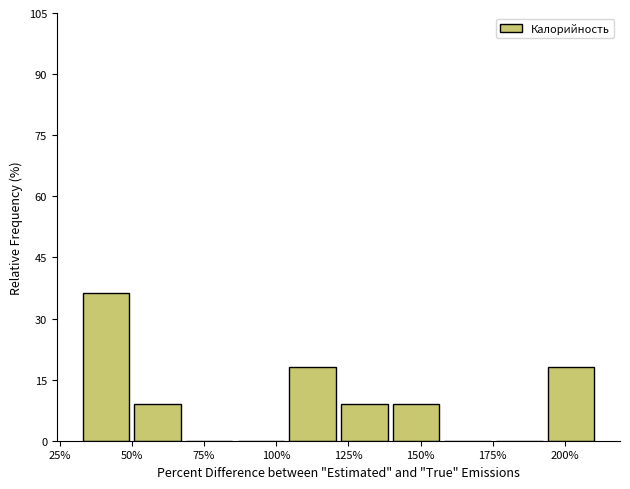

Around what value on the x-axis is the tallest bar? Give the approximate position of its centre, as read against the axis.

40